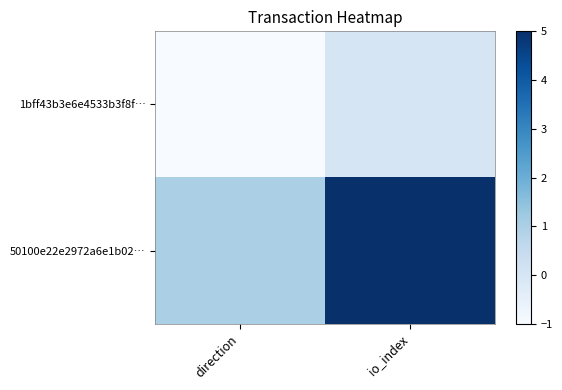

Which series has the largest total across all categories?

50100e22e2972a6e1b02…